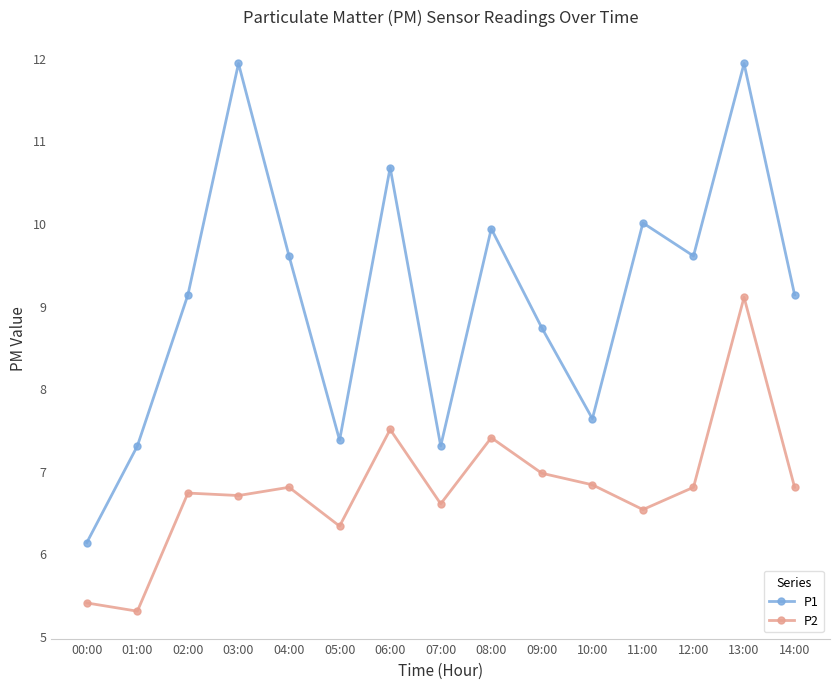

Where is the first local maximum for P1?

03:00